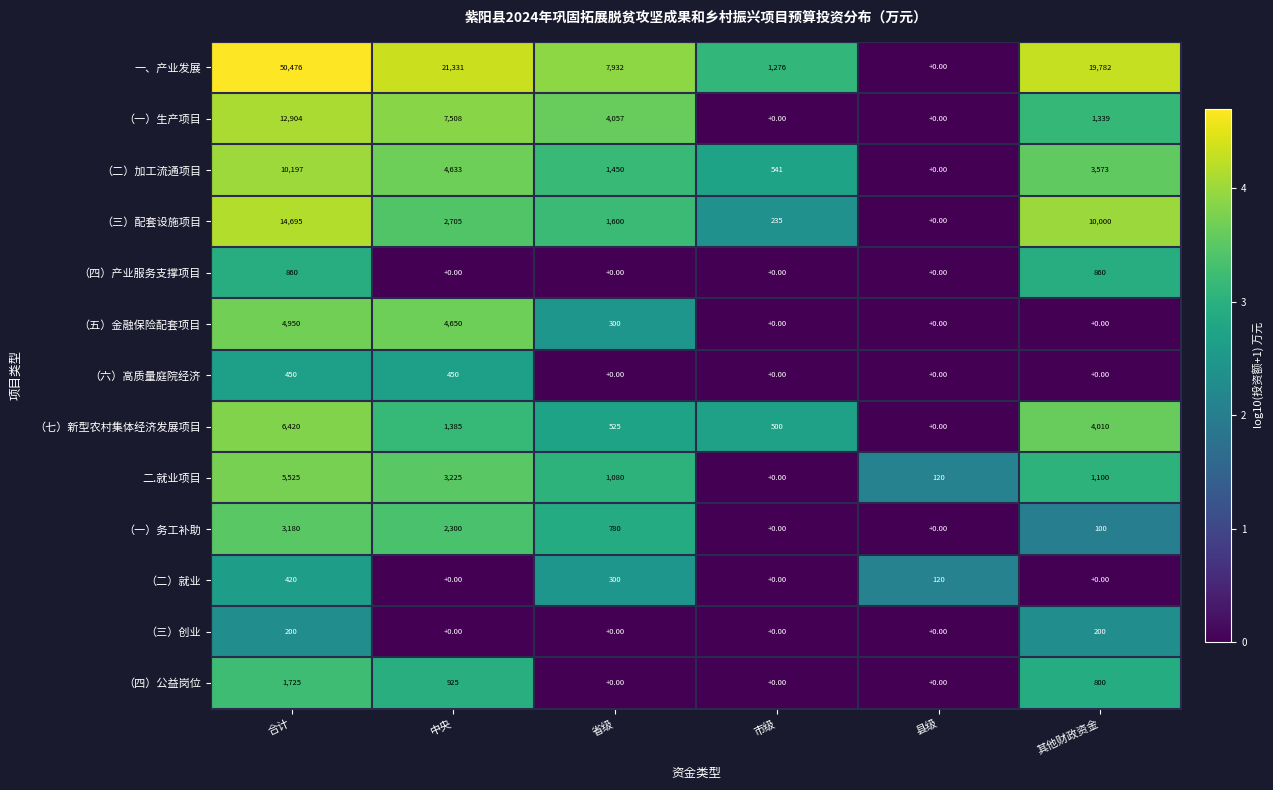

What is the spread (max minus min) of values at 省级?

7932